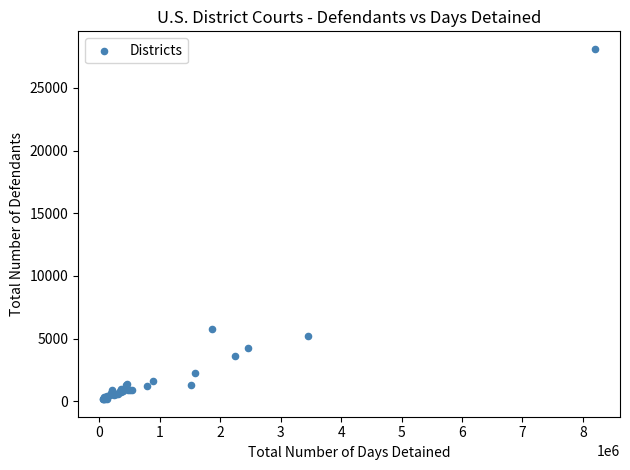

What Y value in the scatter plot is closest to 14140?

5768